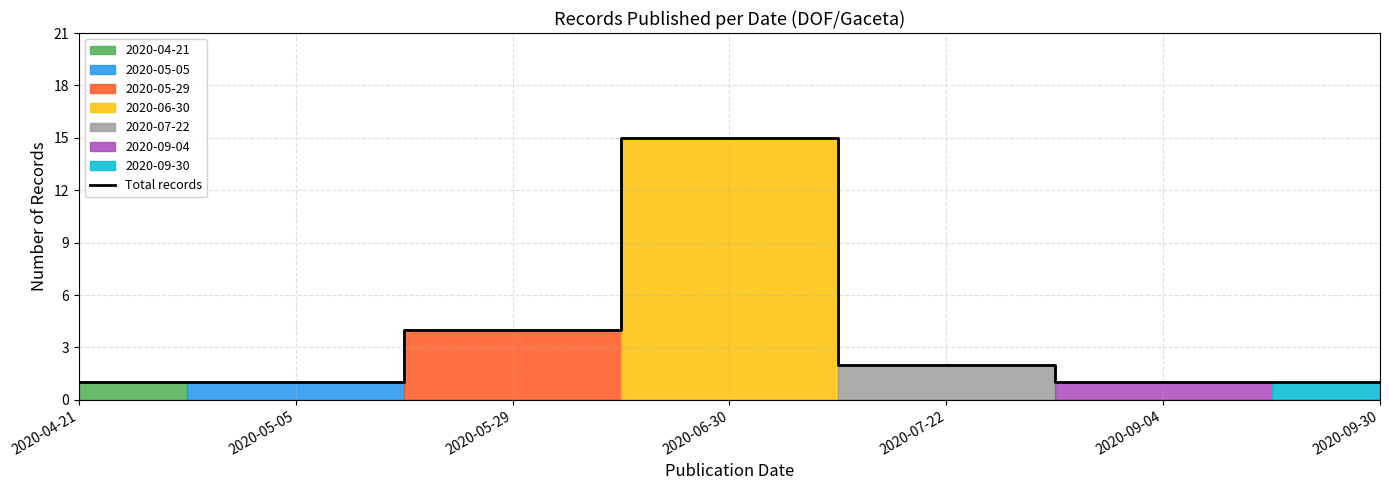

What is the greatest value displayed?

15